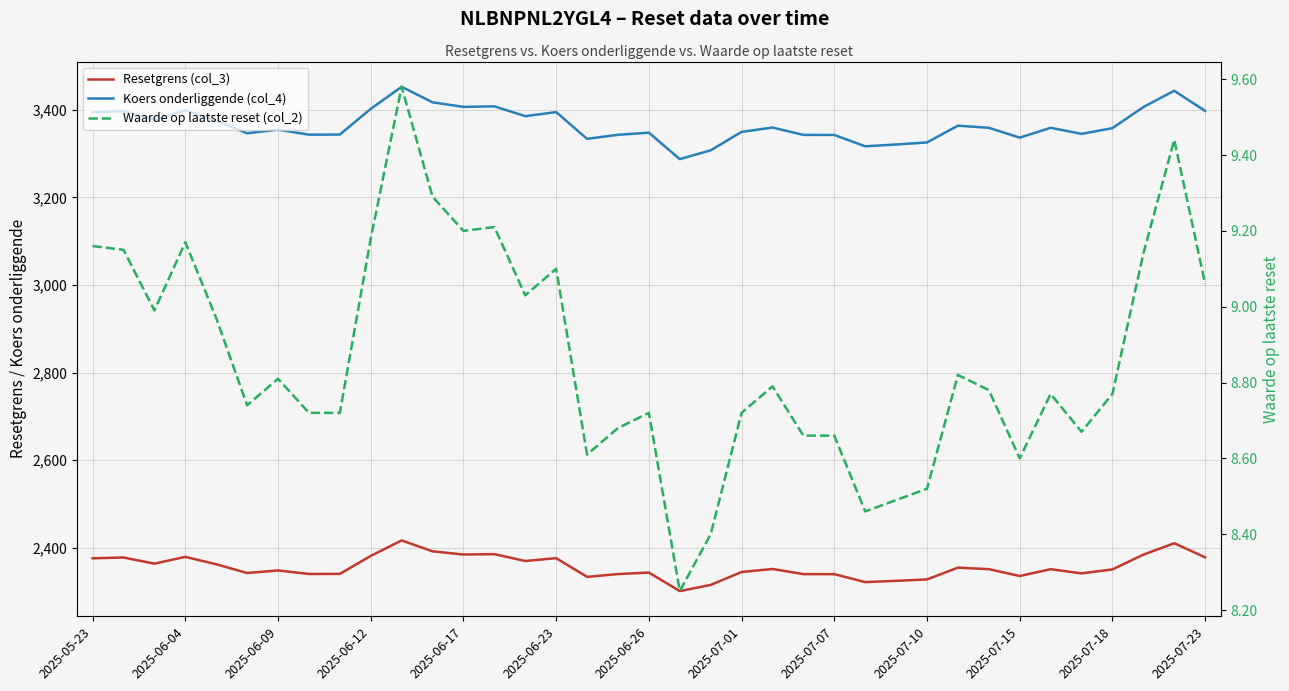

Which series has the largest range (max minus min)?

Koers onderliggende (col_4)